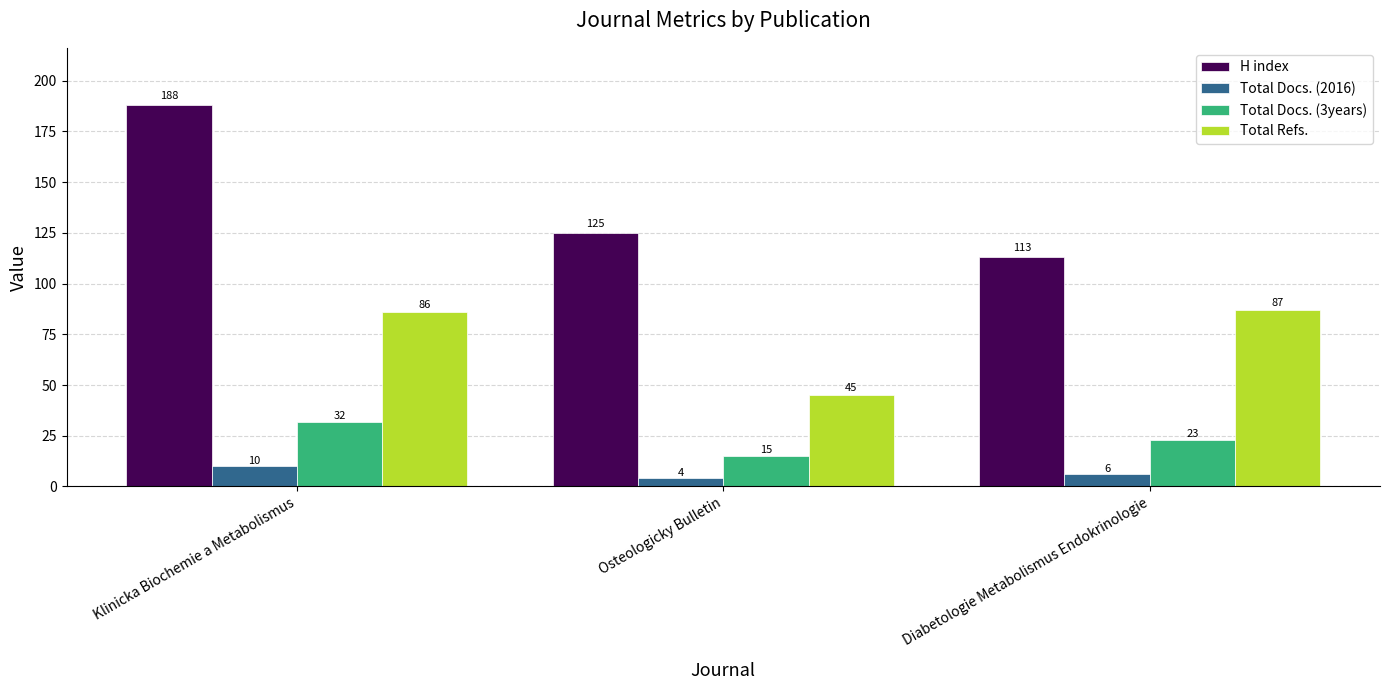

Reading right to left, what are all the values shown in this chart?

H index: Diabetologie Metabolismus Endokrinologie=113	Osteologicky Bulletin=125	Klinicka Biochemie a Metabolismus=188
Total Docs. (2016): Diabetologie Metabolismus Endokrinologie=6	Osteologicky Bulletin=4	Klinicka Biochemie a Metabolismus=10
Total Docs. (3years): Diabetologie Metabolismus Endokrinologie=23	Osteologicky Bulletin=15	Klinicka Biochemie a Metabolismus=32
Total Refs.: Diabetologie Metabolismus Endokrinologie=87	Osteologicky Bulletin=45	Klinicka Biochemie a Metabolismus=86